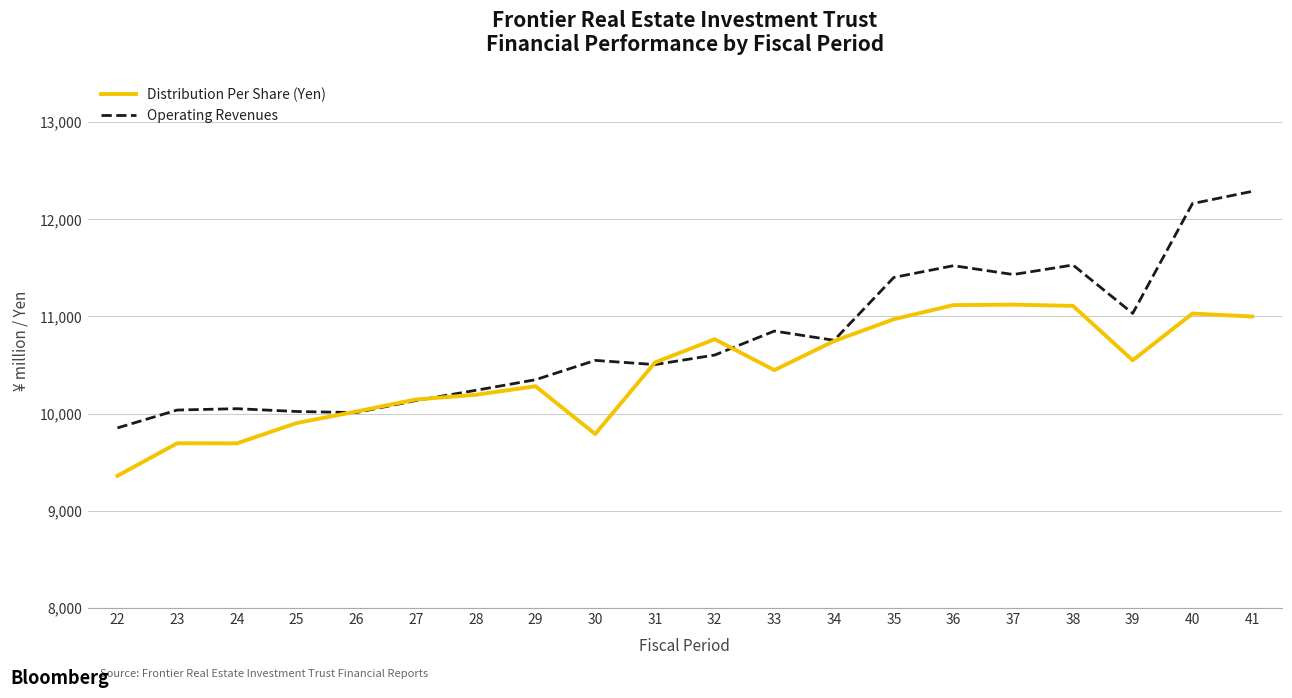

Is the value of Operating Revenues at 22 greater than the value of Distribution Per Share (Yen) at 22?

Yes